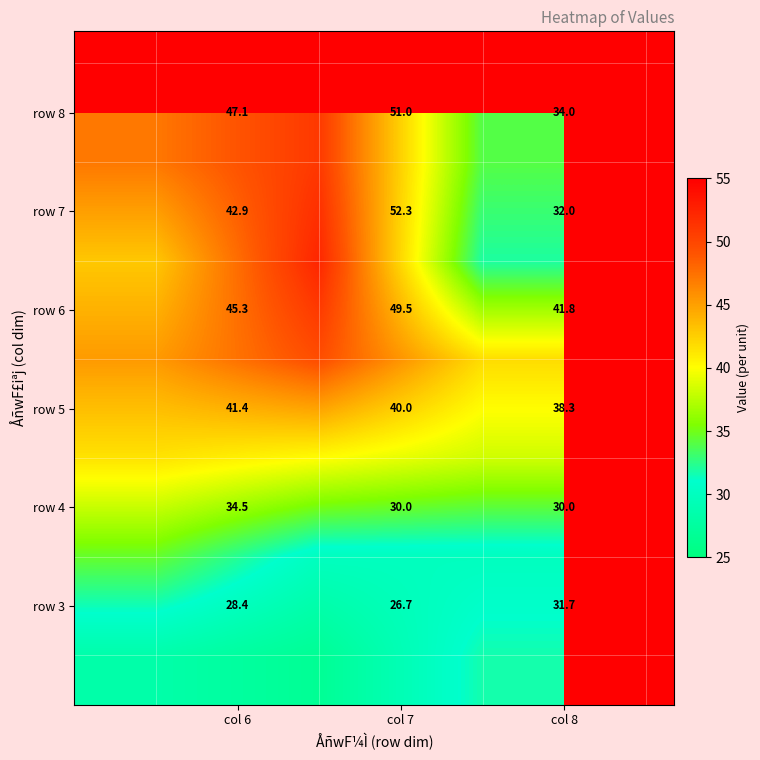

At how many categories does at least one series exceed 37?

3